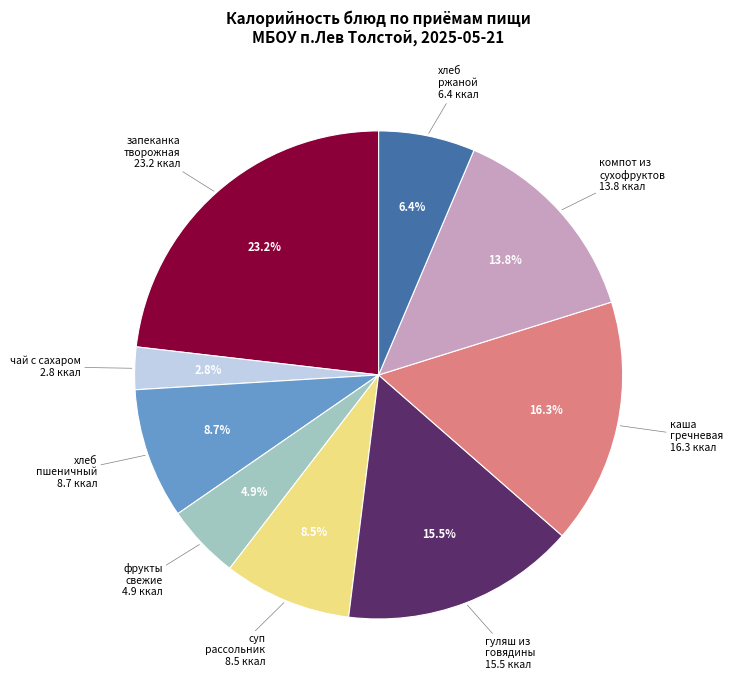

Does any single category account for the majority?

No